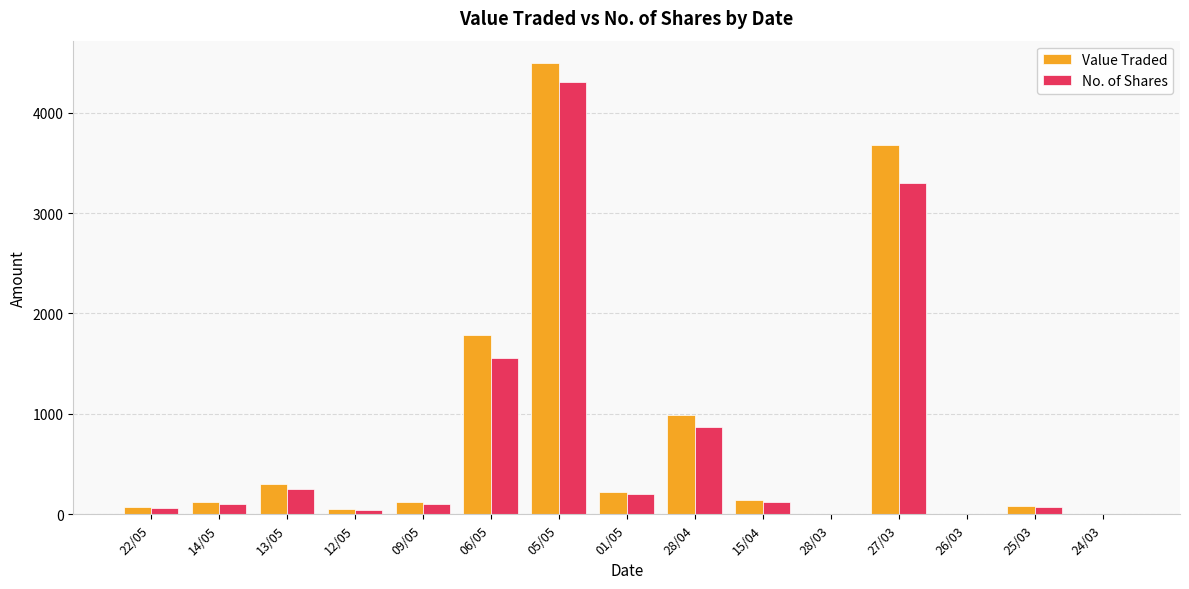

Is the value of No. of Shares at 25/03 greater than the value of Value Traded at 13/05?

No